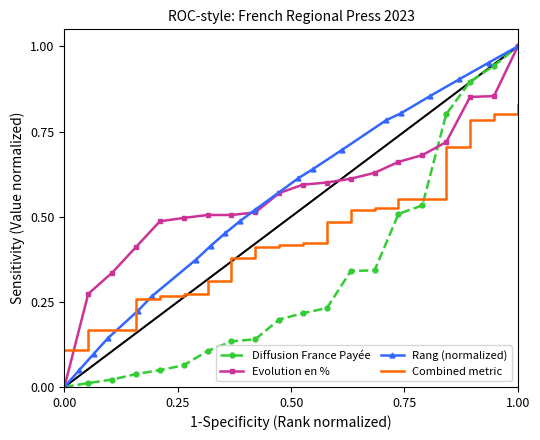

How many data points in Diffusion France Payée are above 0?

19